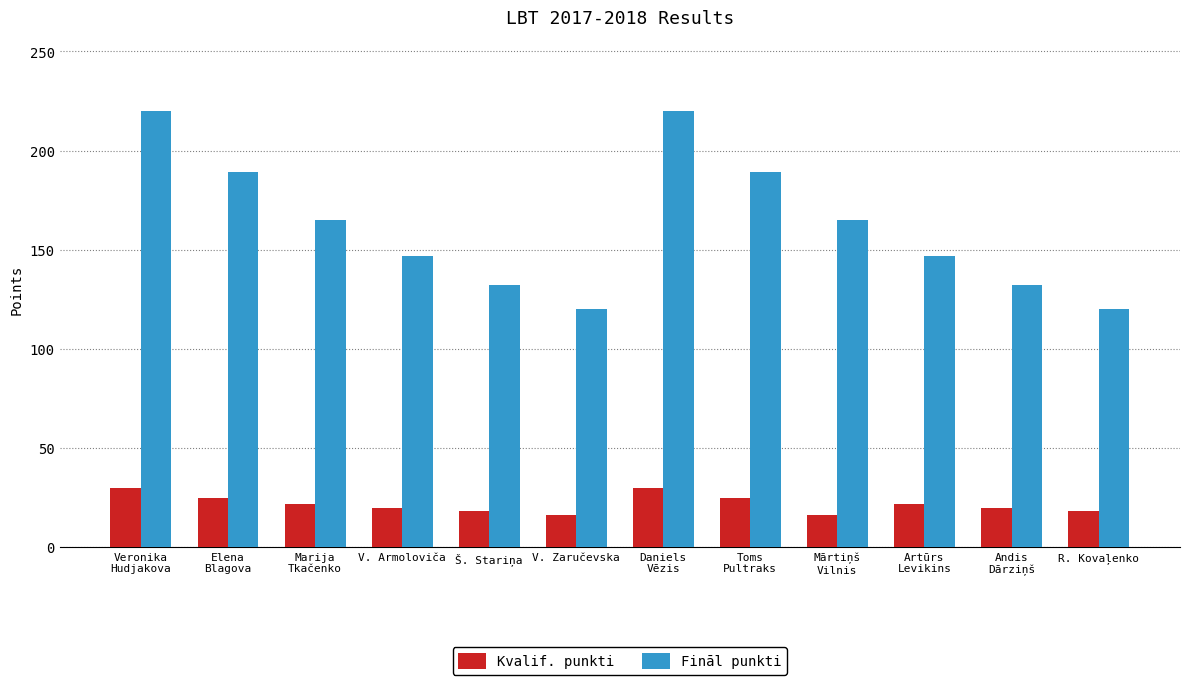

What are all the series names shown in the legend?

Kvalif. punkti, Fināl punkti